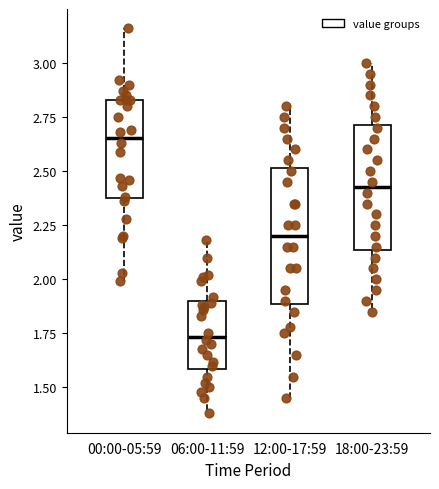

Where does the median line of the box for 18:00-23:59 sit on the y-axis? The values are not printed on the chart, so give them approximately, as read against the axis.

2.45